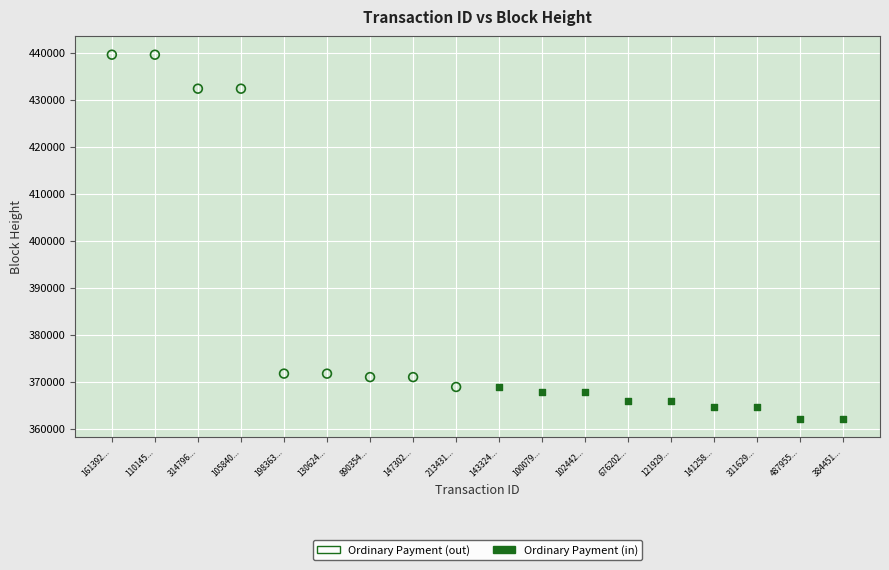

Which series has the largest Y range (max minus min)?

Ordinary Payment (out)